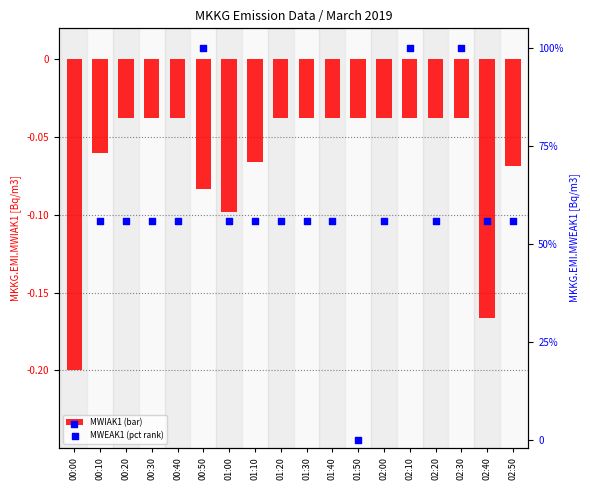

Which series has the largest total across all categories?

MKKG.EMI.MWEAK1 [Bq/m3]